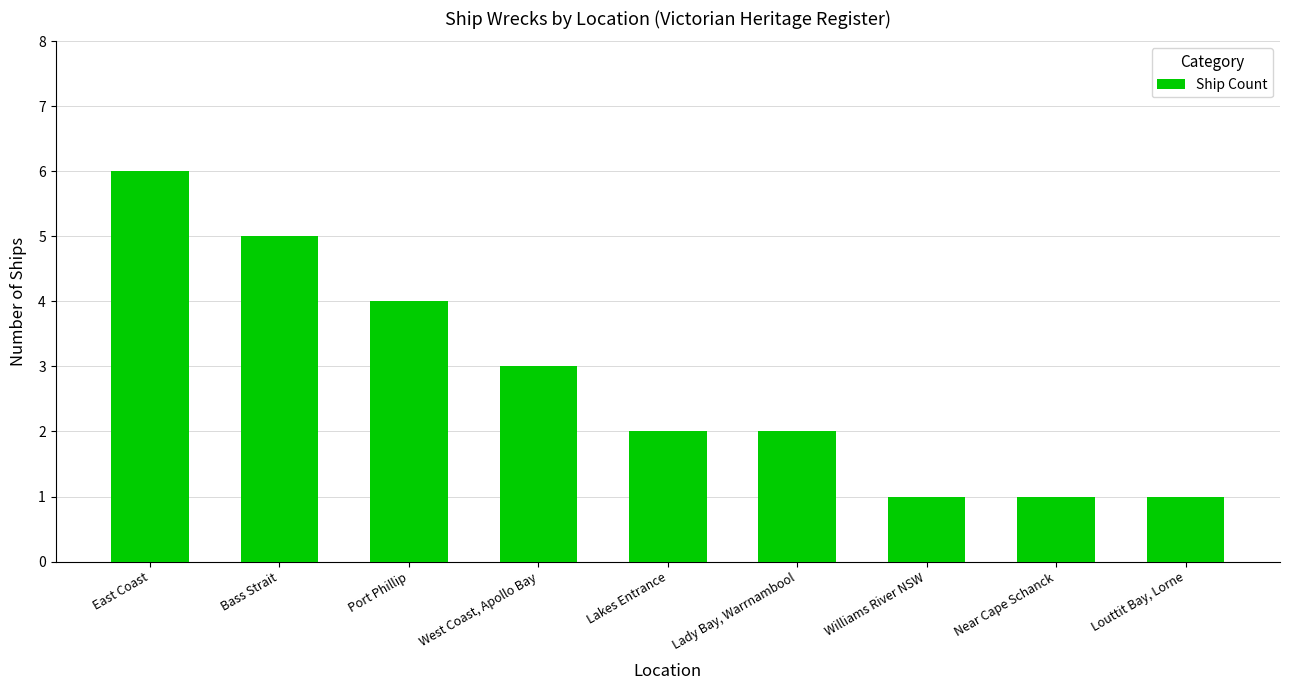

What position from the right is Port Phillip?

7